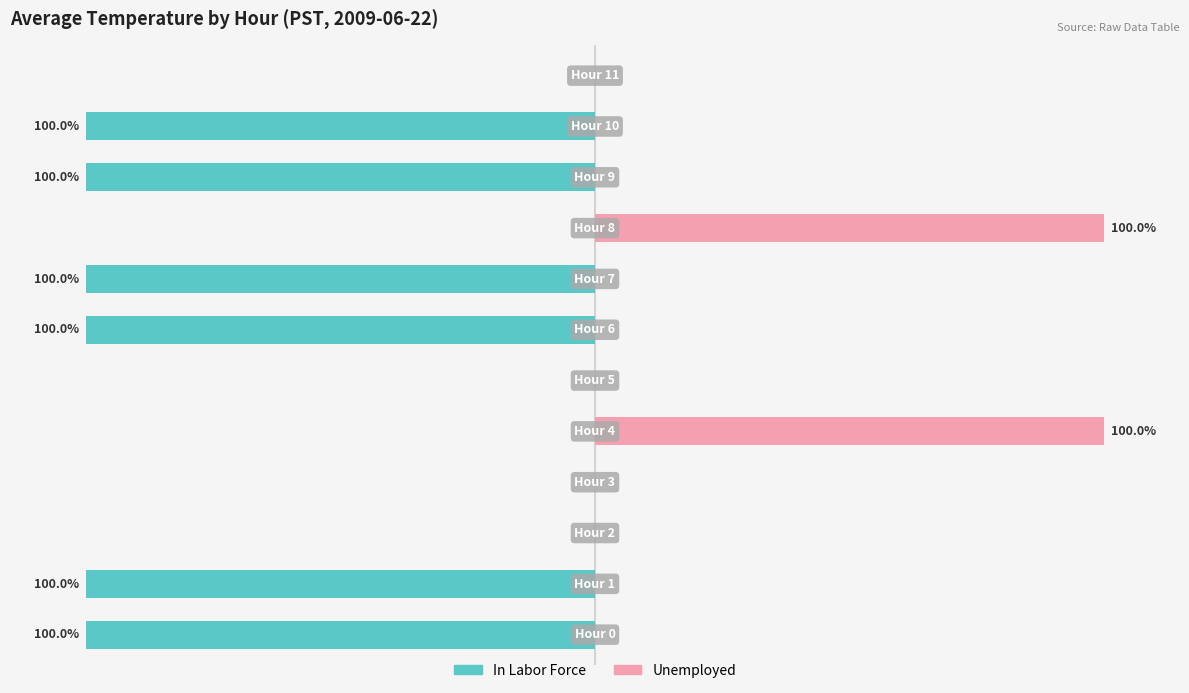

Which series has the largest range (max minus min)?

In Labor Force